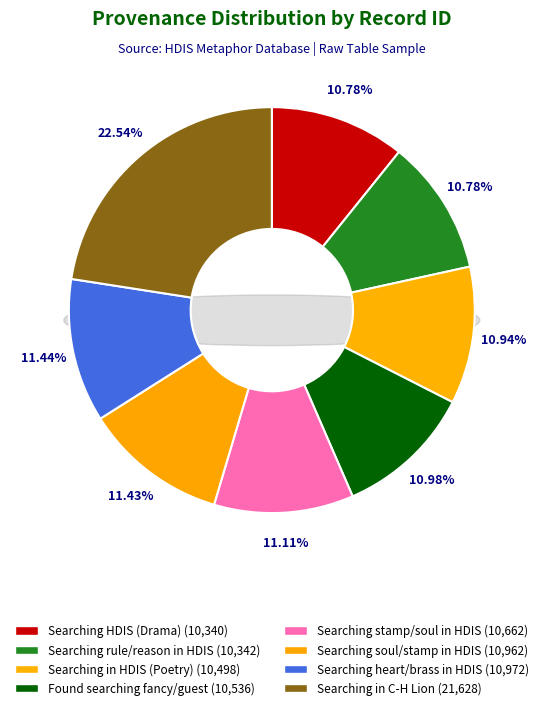

To the nearest percent, what portion does Searching soul and stamp in HDIS represent?

11%